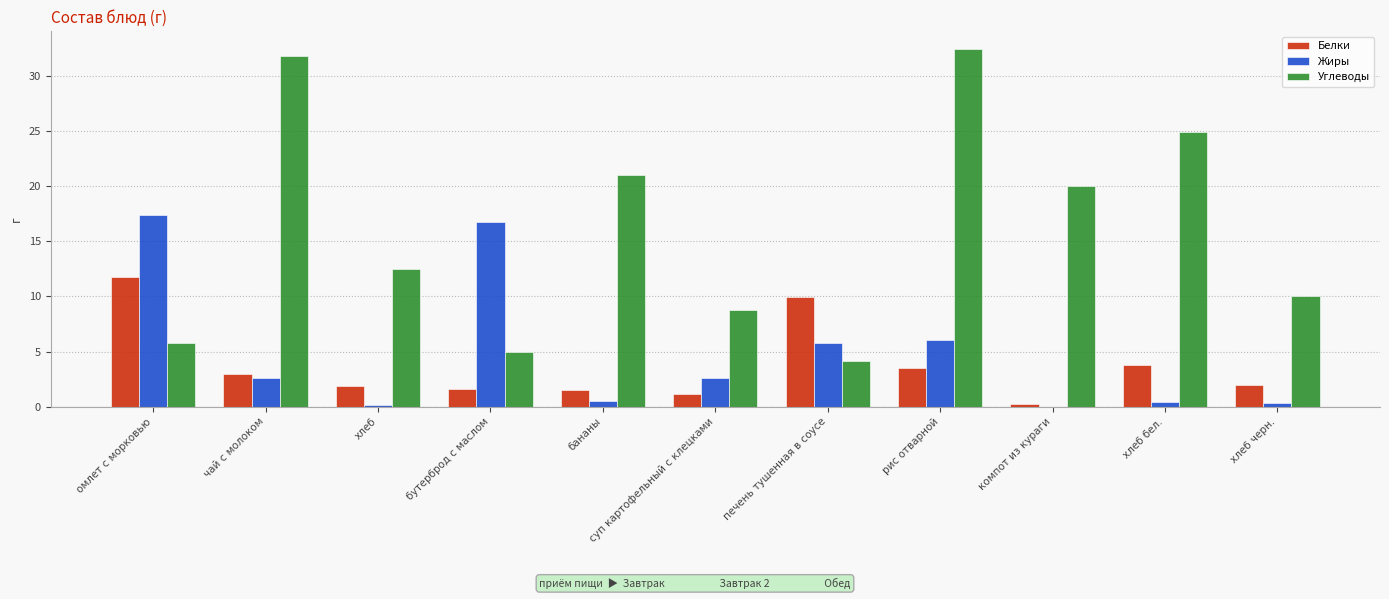

Between хлеб and бананы, which series saw the biggest shift?

Углеводы